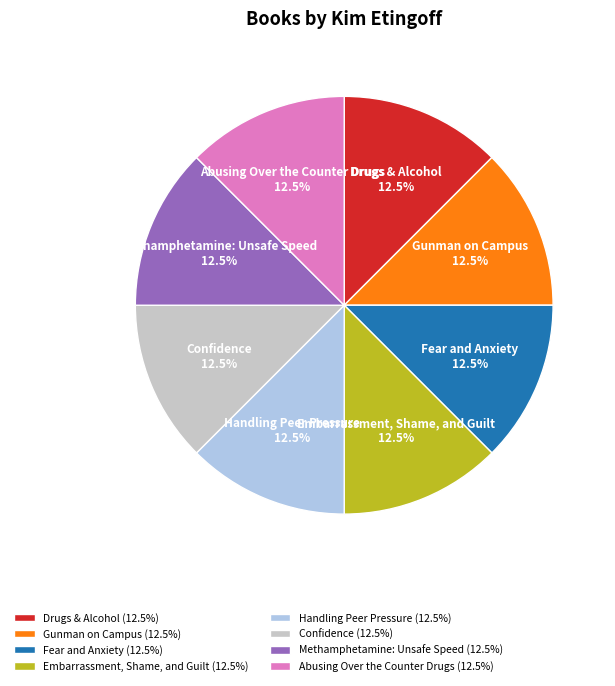

Is there any slice that represents more than half of the pie?

No